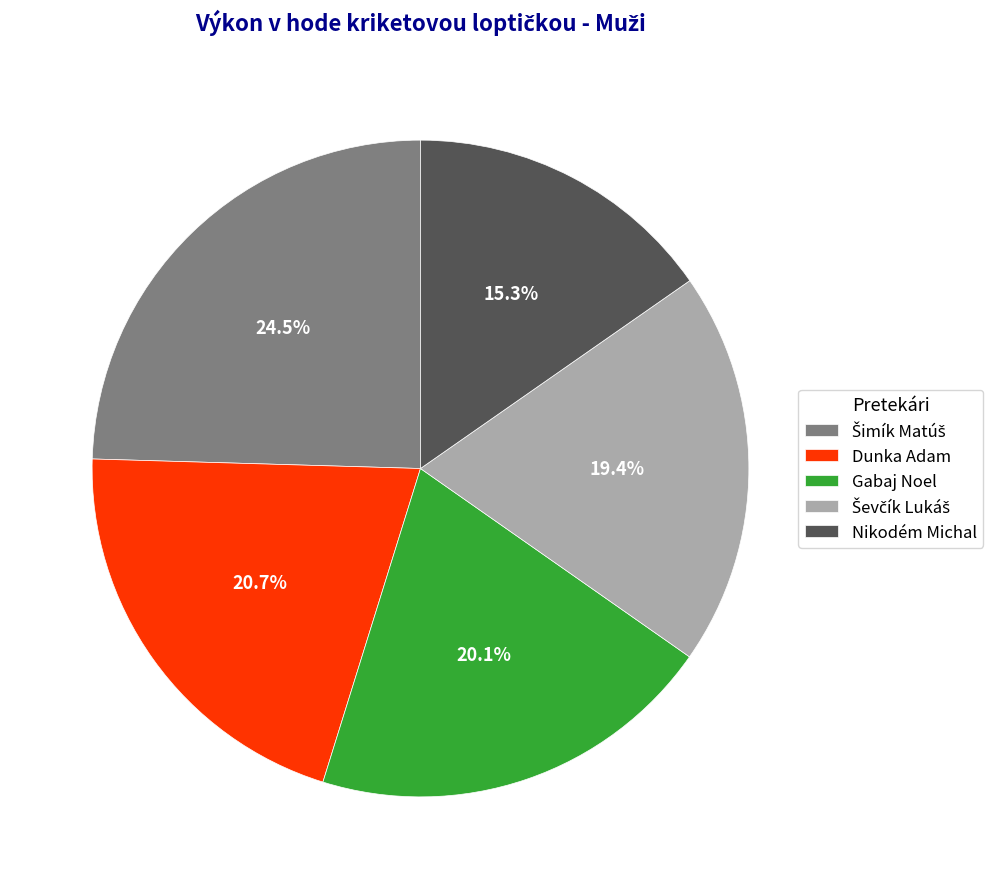

Does Nikodém Michal account for over 50% of the chart?

No